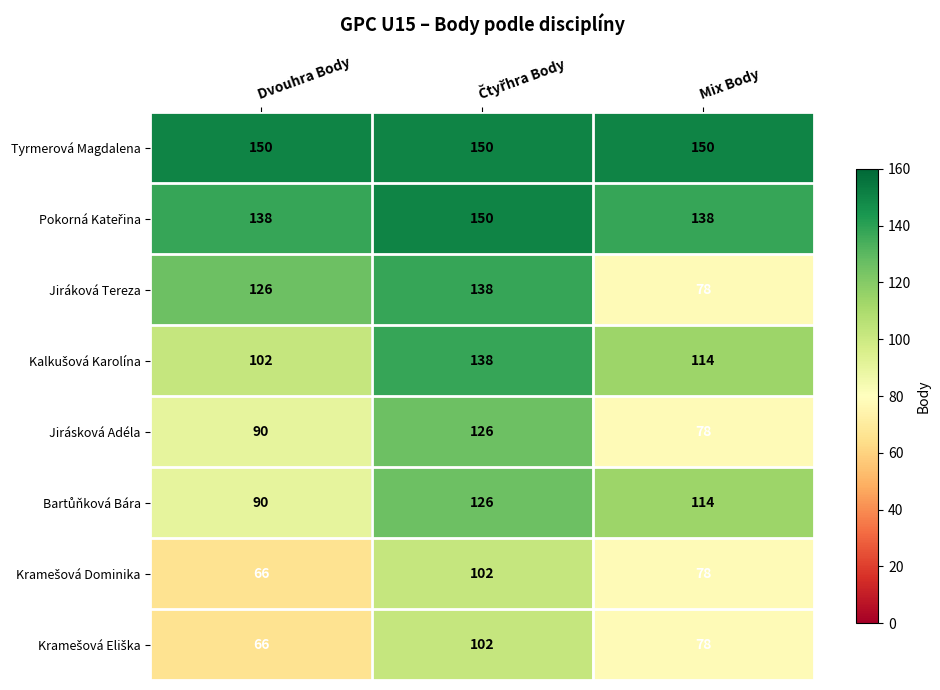

Between Dvouhra Body and Mix Body, which series saw the biggest shift?

Jiráková Tereza